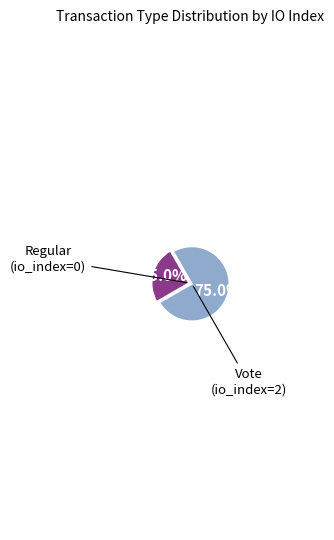

Is there a majority slice in this chart?

Yes